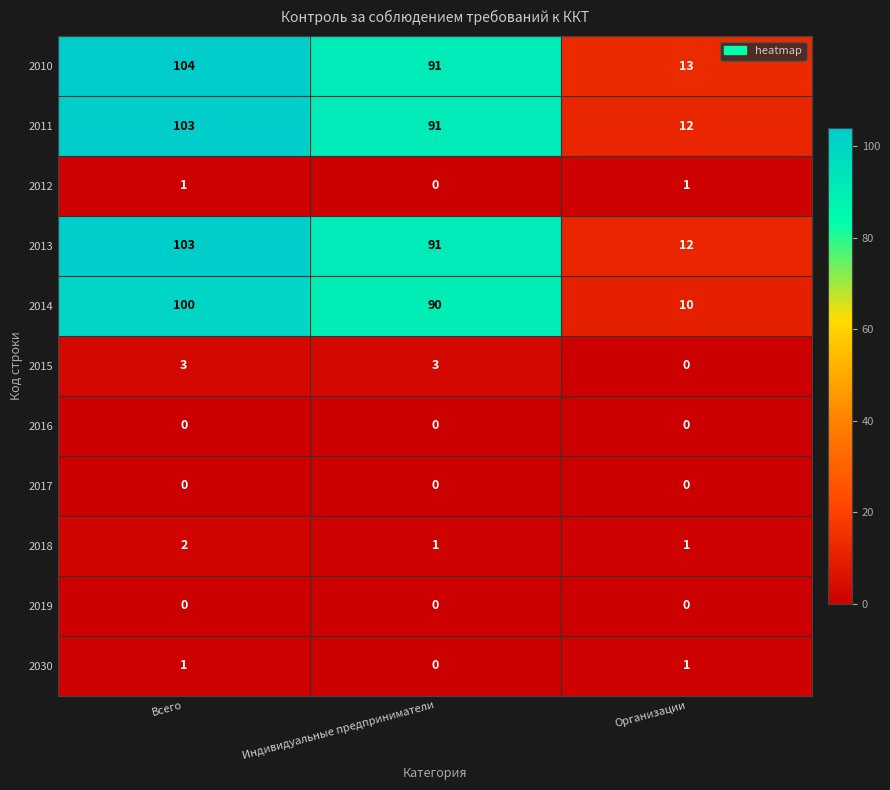

How many data points in 2030 are less than 1?

1